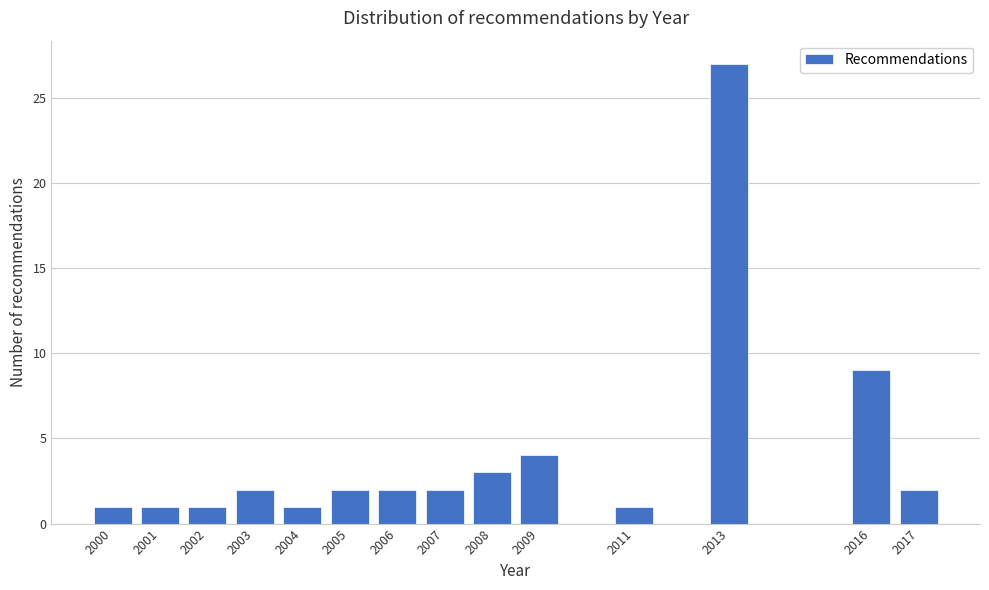

Reading right to left, extract all data points from this chart.

2017=2	2016=9	2013=27	2011=1	2009=4	2008=3	2007=2	2006=2	2005=2	2004=1	2003=2	2002=1	2001=1	2000=1